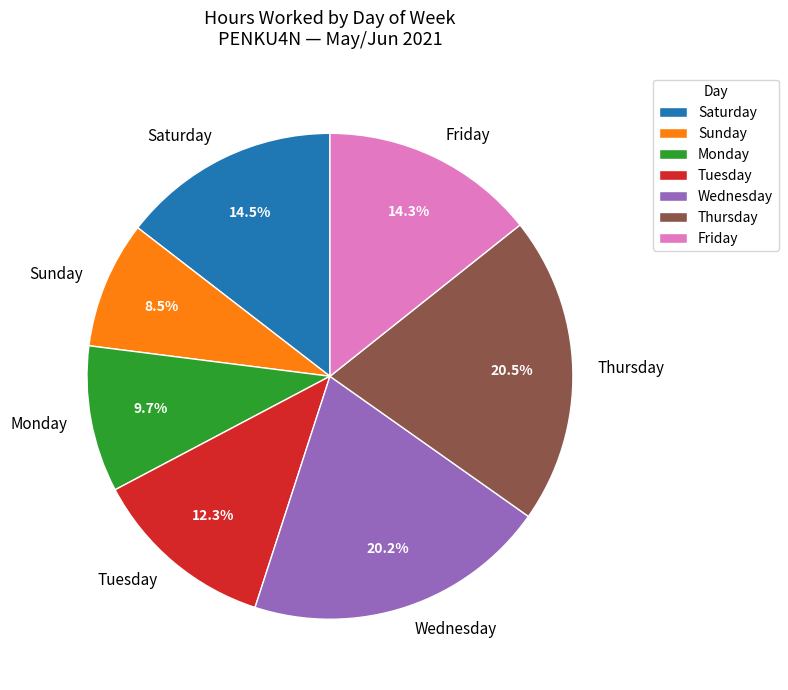

Does Thursday account for over 50% of the chart?

No